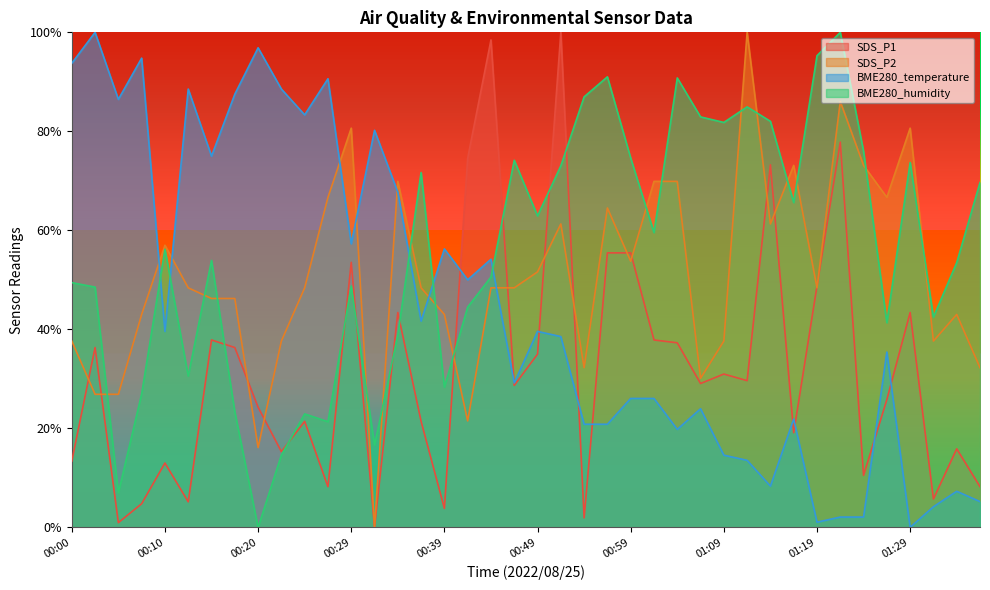

What are all the series names shown in the legend?

SDS_P1, SDS_P2, BME280_temperature, BME280_humidity